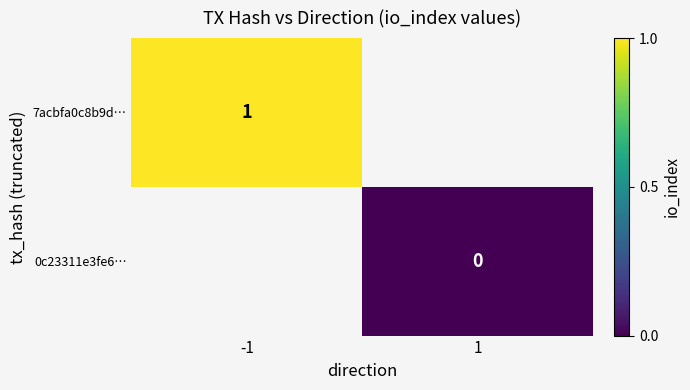

Is it true that 7acbfa0c8b9d… equals 1.4 at -1?

False